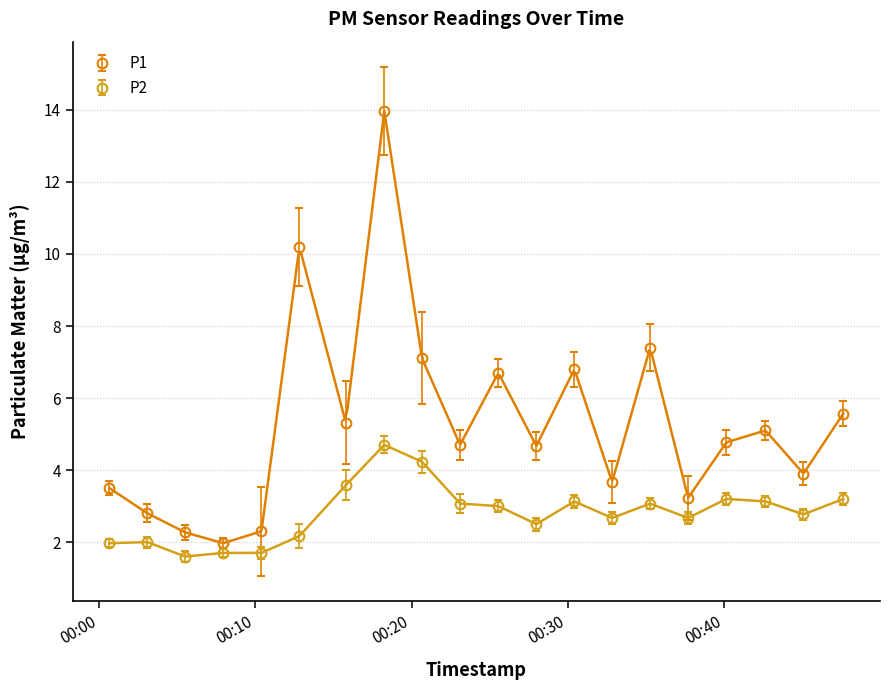

What is the value of the P1 point at the 1st from the left?

3.5